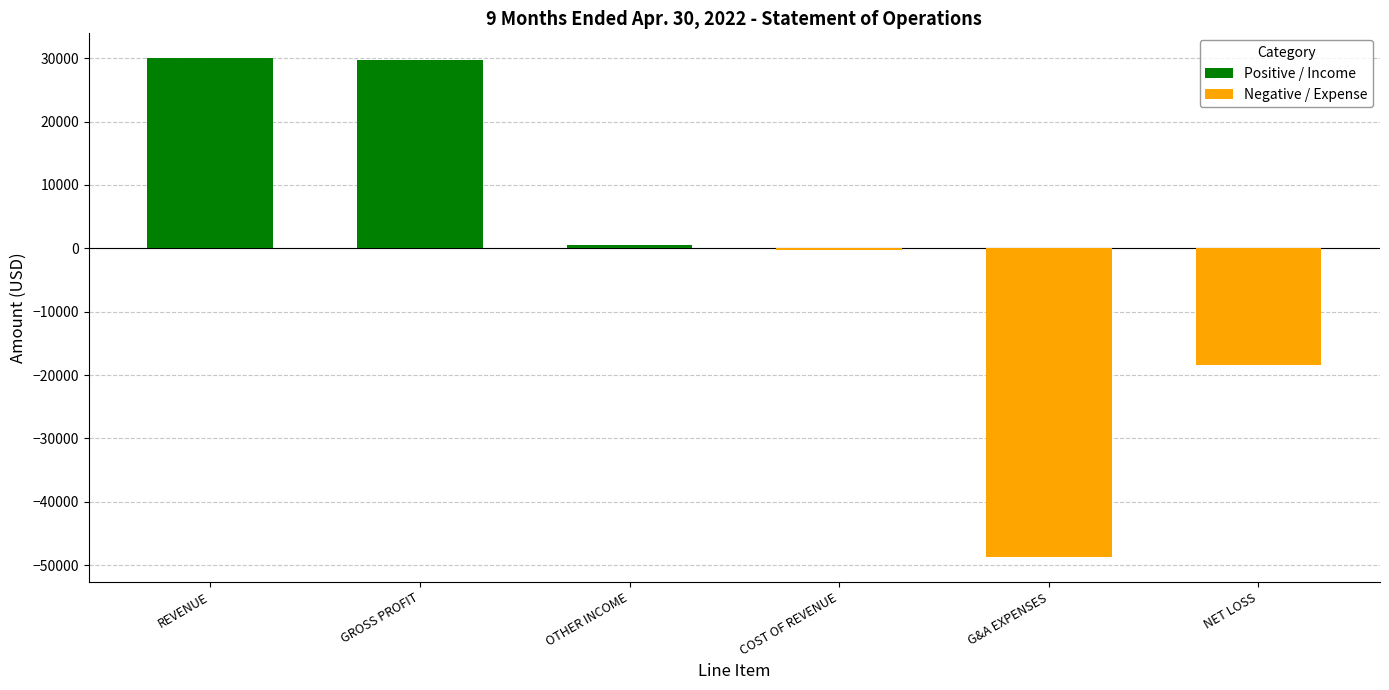

At which category is the sum across all series the highest?

REVENUE